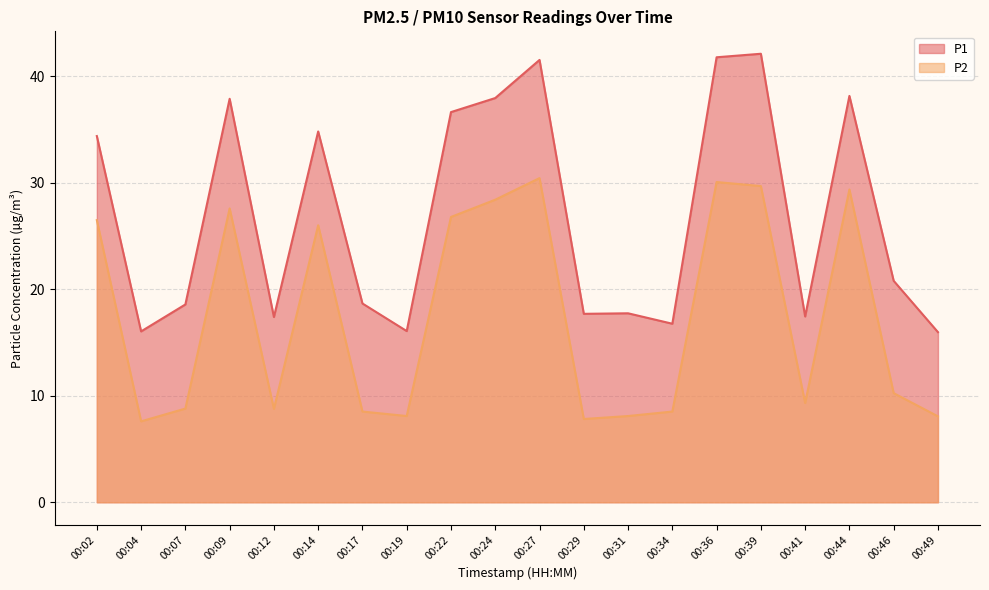

At which category does P1 reach its first local valley?

00:04